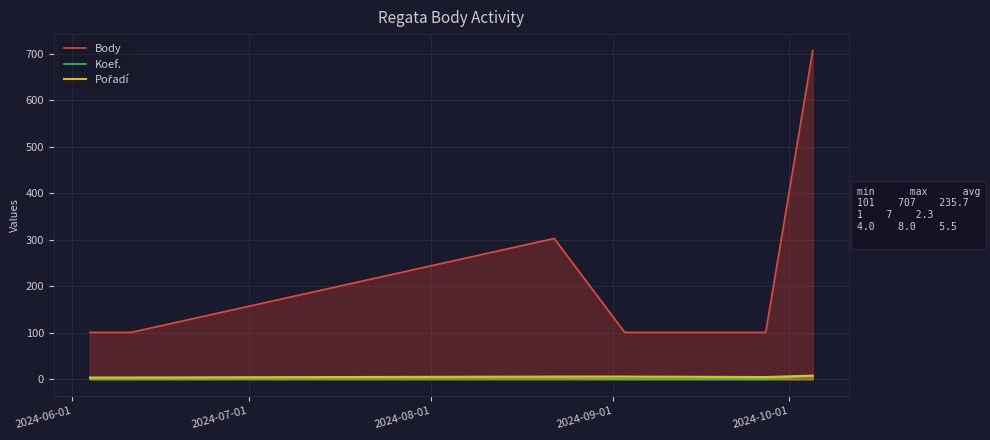

True or false: Koef. and Body intersect in this chart.

False